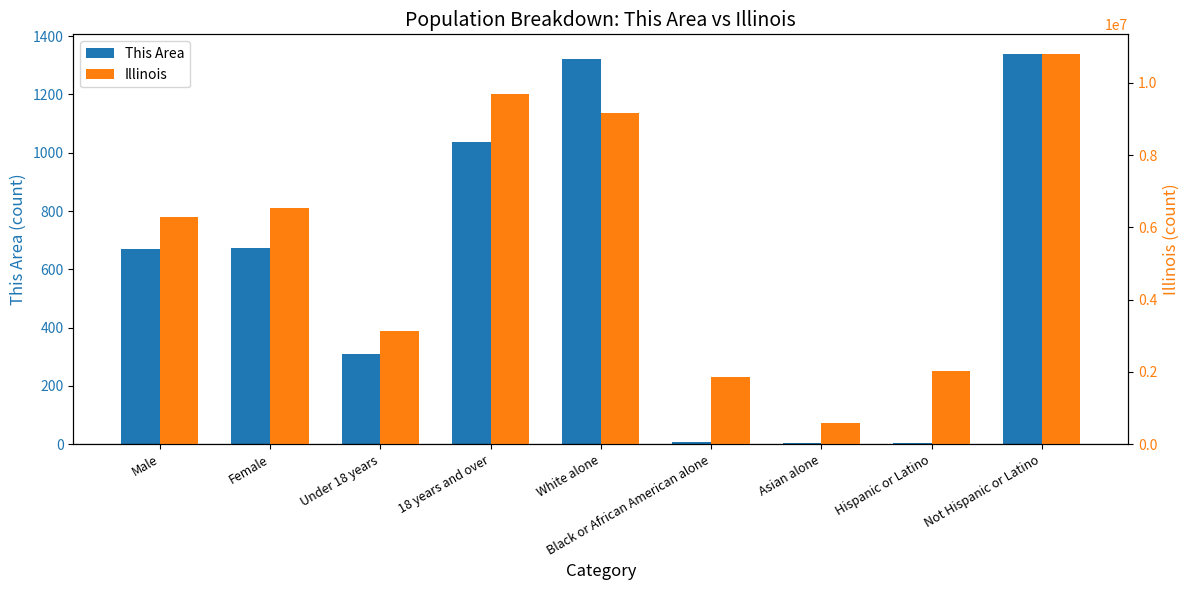

How many bars are there in total?

18